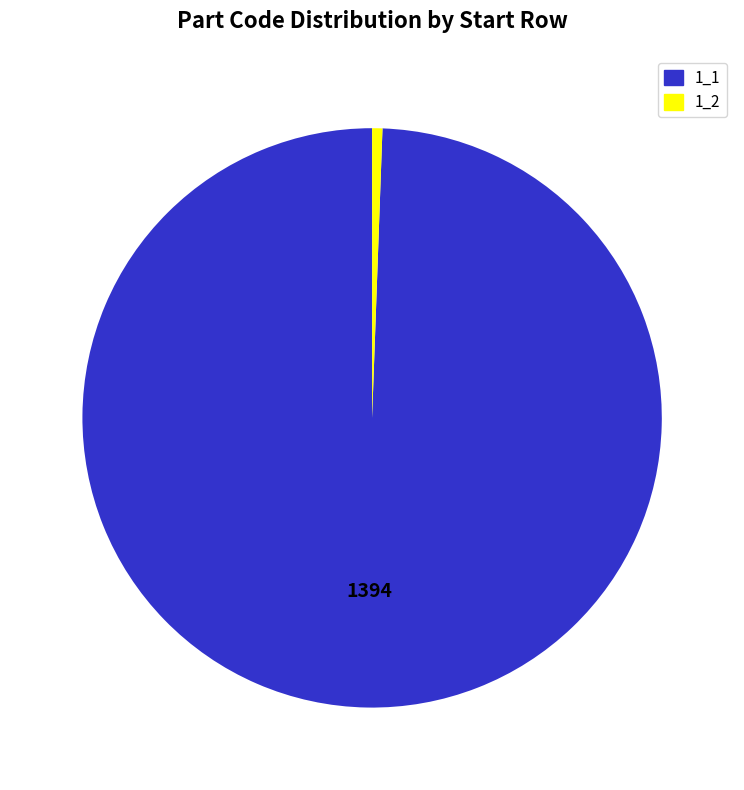

Between 1_2 and 1_1, which is larger?

1_1